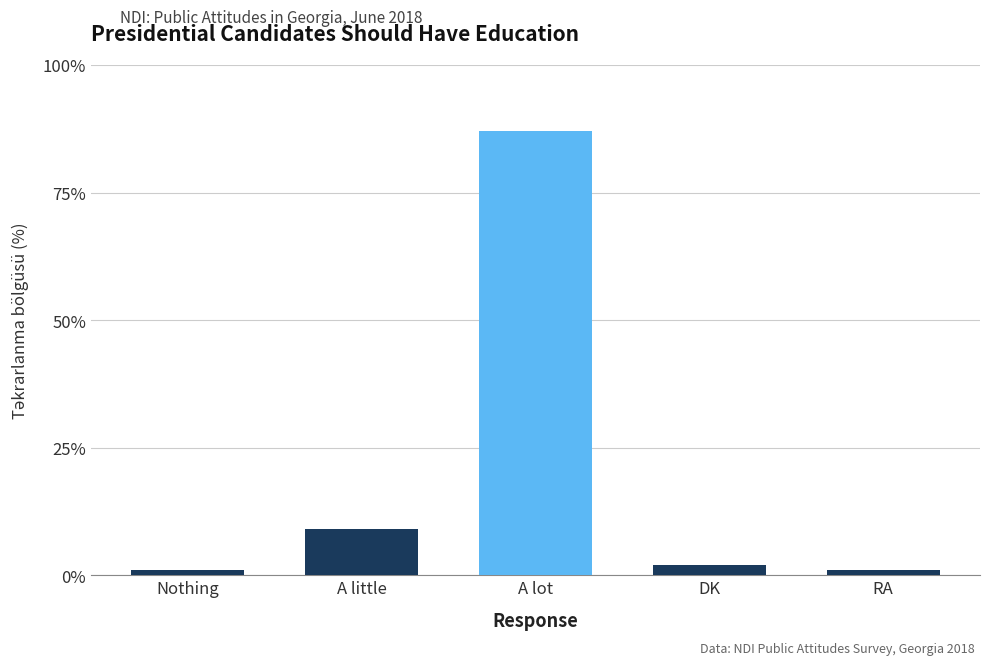

Is it true that the value at A little is 15?

False